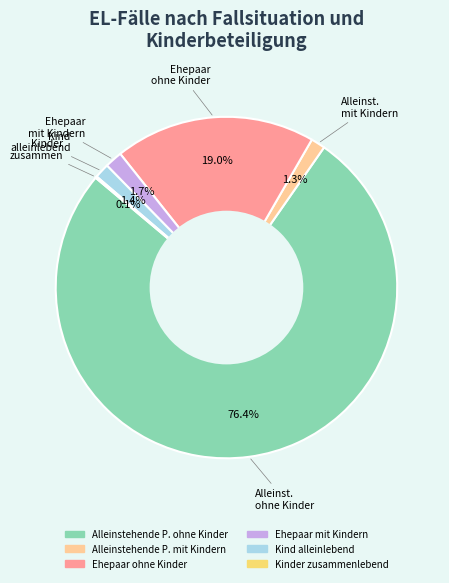

Between Kind alleinlebend and Ehepaar ohne Kinder, which is larger?

Ehepaar ohne Kinder